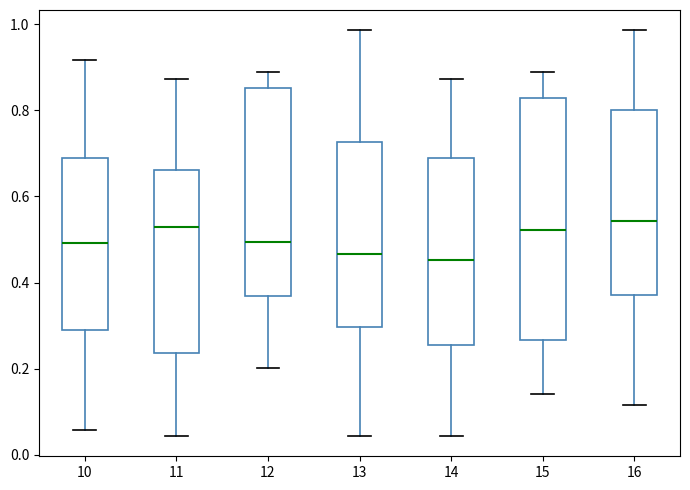

Reading left to right, read every box against the y-axis: the position of its median line, the range the box covers, and the ends of its whiskers. The values are not printed on the chart, so give them approximately, as read against the axis.

10: median 0.50, box 0.28 to 0.68, whiskers 0.06 to 0.92
11: median 0.54, box 0.24 to 0.66, whiskers 0.04 to 0.88
12: median 0.50, box 0.36 to 0.86, whiskers 0.20 to 0.88
13: median 0.46, box 0.30 to 0.72, whiskers 0.04 to 0.98
14: median 0.46, box 0.26 to 0.68, whiskers 0.04 to 0.88
15: median 0.52, box 0.26 to 0.82, whiskers 0.14 to 0.88
16: median 0.54, box 0.38 to 0.80, whiskers 0.12 to 0.98